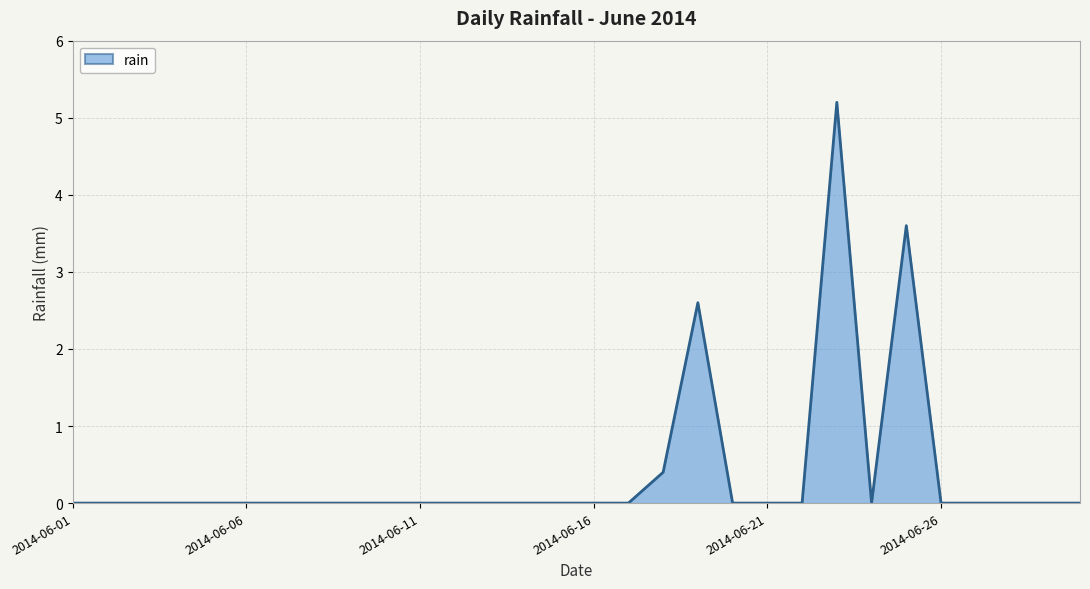

What is the difference between the maximum and minimum values?

5.2